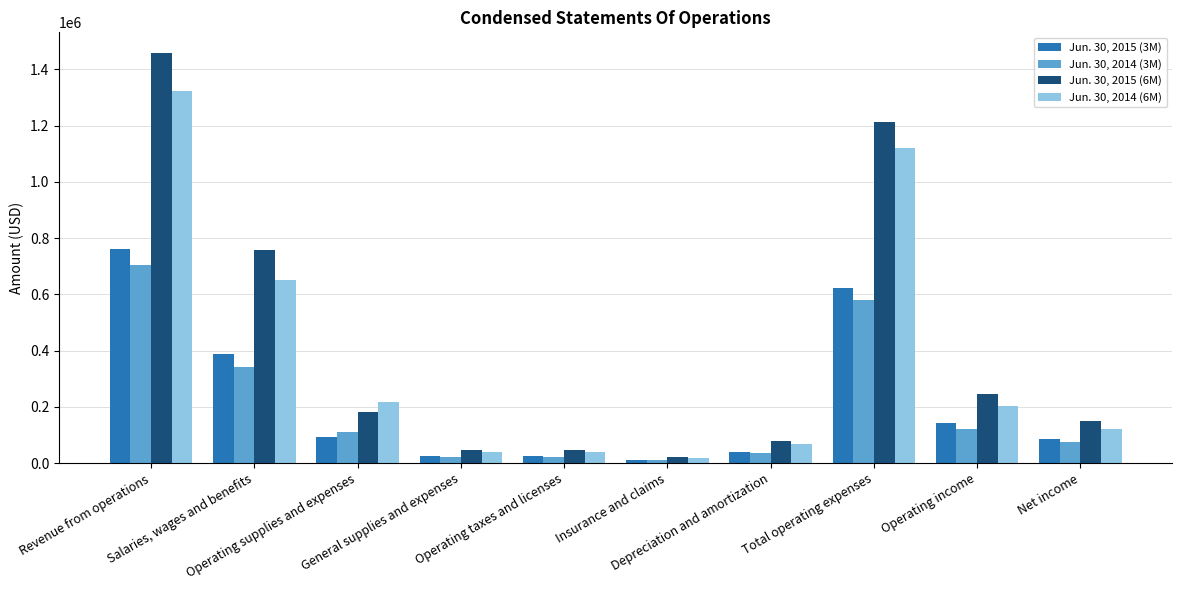

List the series in order of their peak value, highest first.

Jun. 30, 2015 (6M), Jun. 30, 2014 (6M), Jun. 30, 2015 (3M), Jun. 30, 2014 (3M)